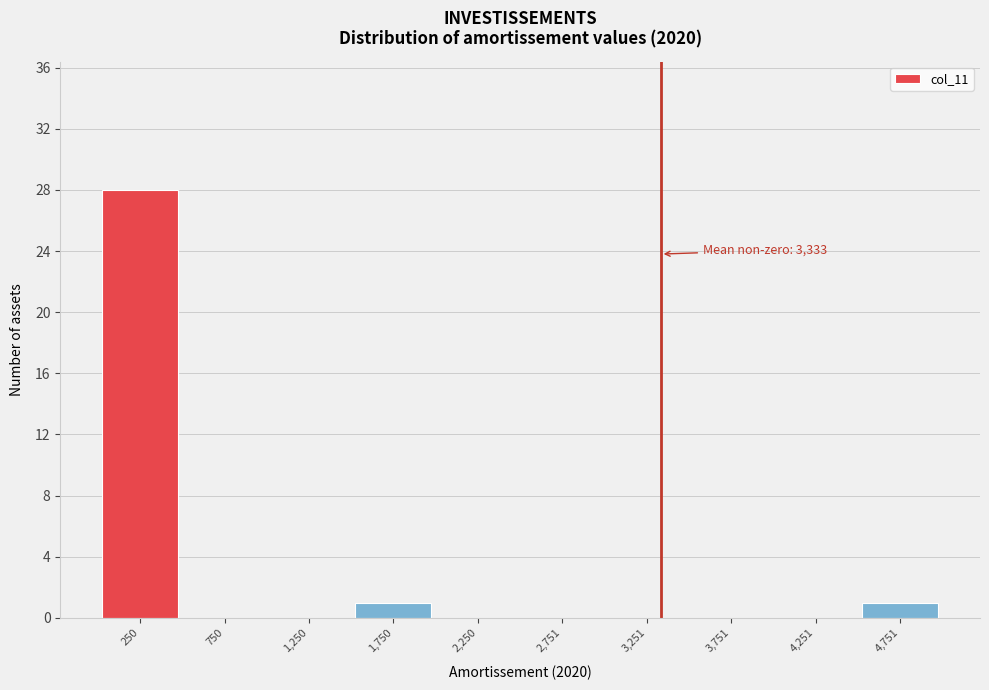

Which range on the x-axis has the tallest bar?

0 to 500